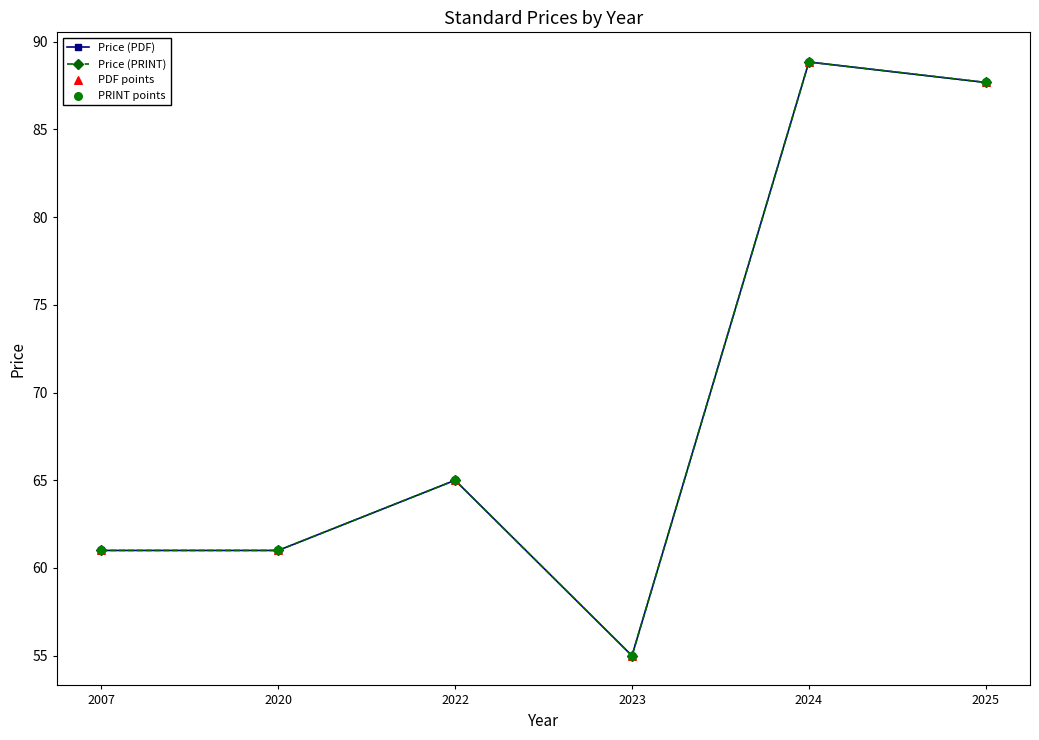

Does the chart have visible grid lines?

No